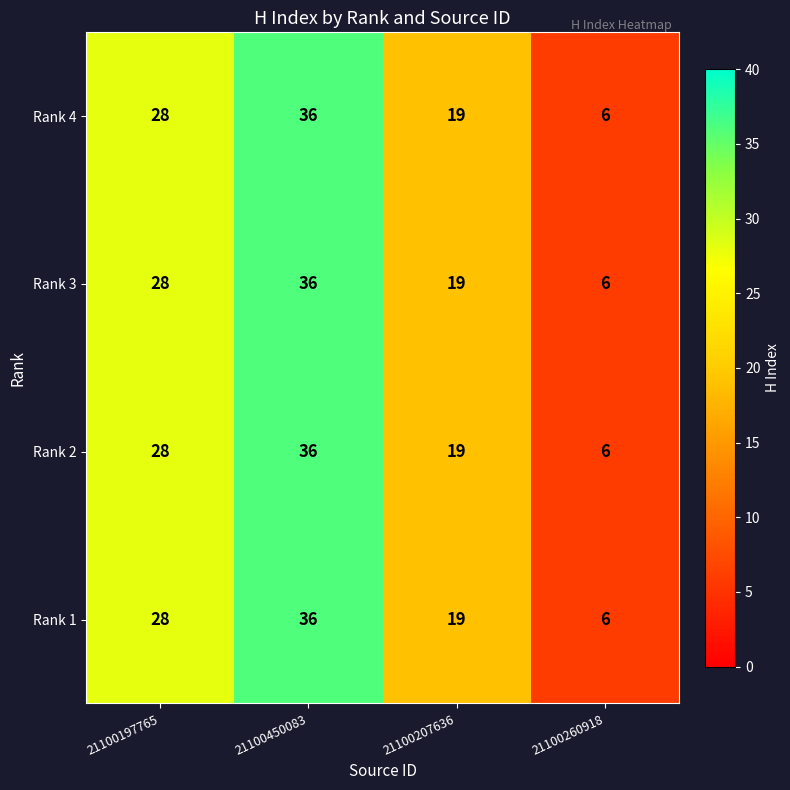

What is the difference between the second highest and second lowest values in the Rank 1 series?

9